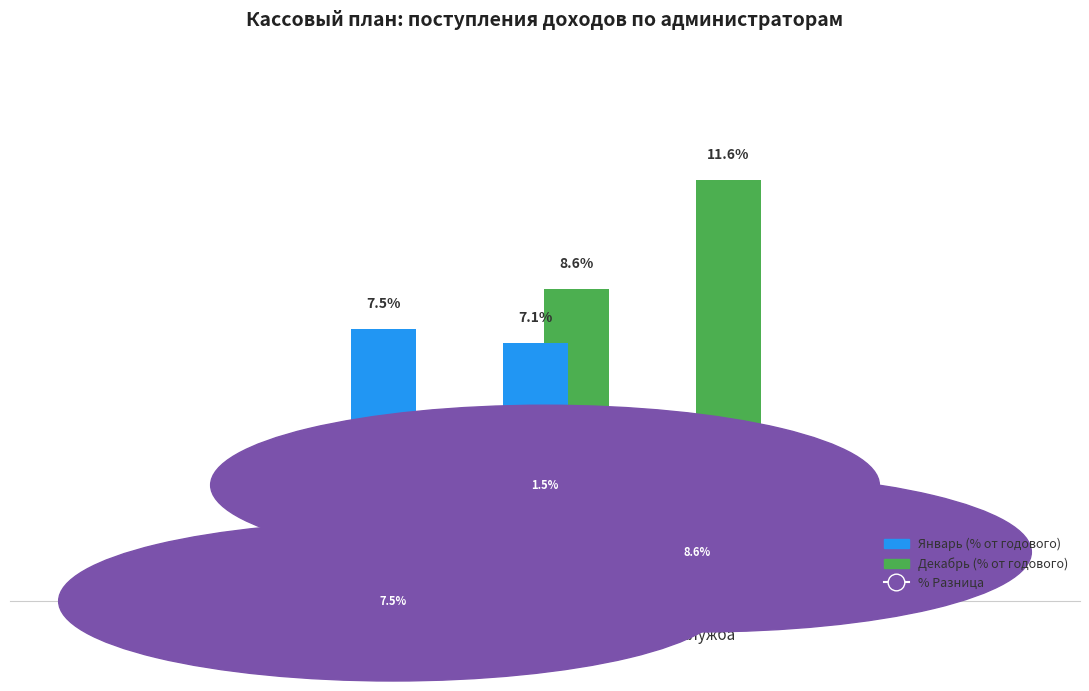

Where does the Декабрь (% от годового) series first go above 8?

Фед.
казначейство